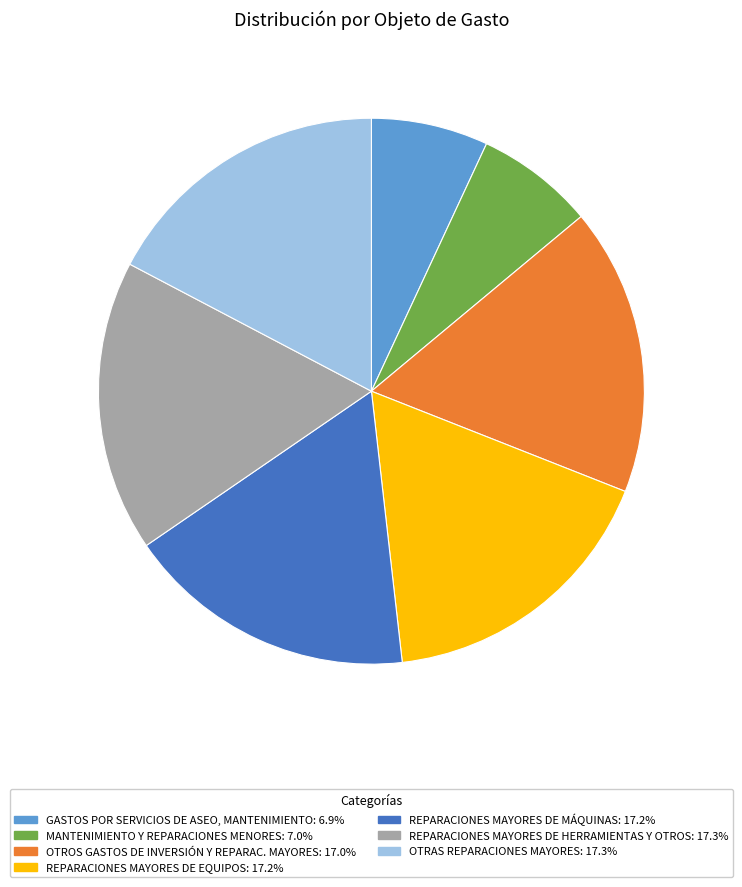

Combined, do MANTENIMIENTO Y REPARACIONES MENORES and REPARACIONES MAYORES DE MÁQUINAS account for over 50%?

No